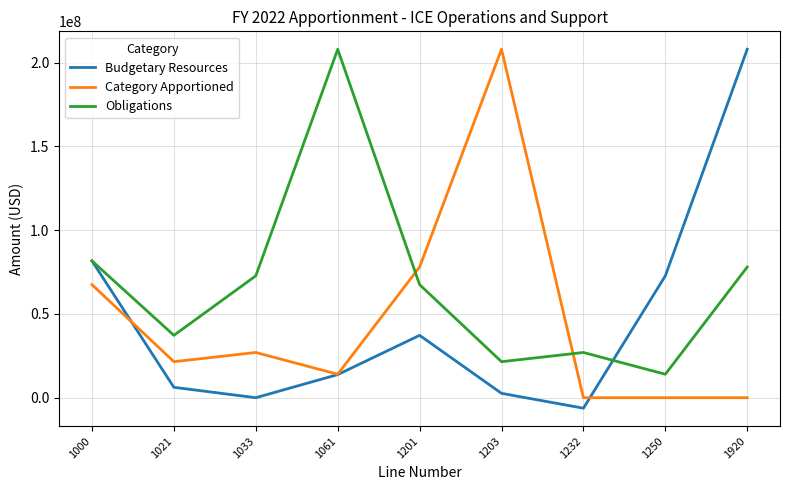

How many times do Obligations and Category Apportioned cross each other?

2